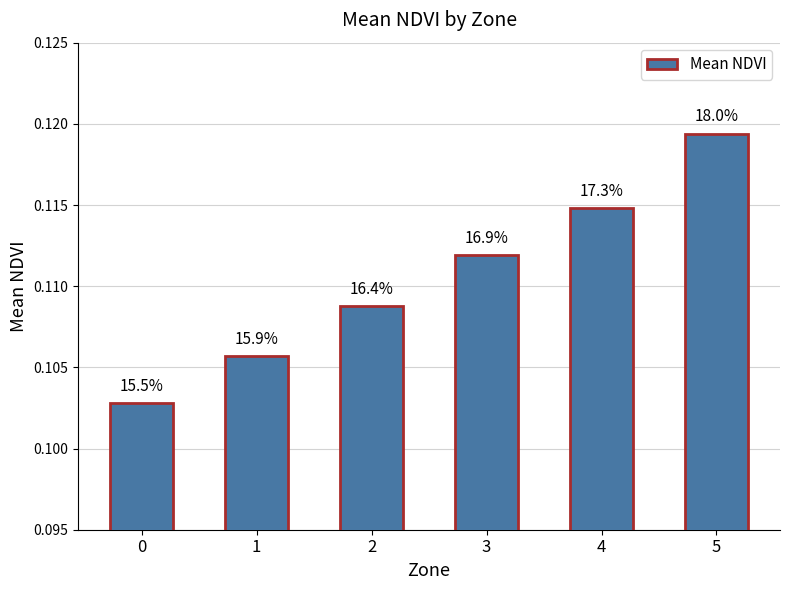

Which category has the highest value across all series?

5